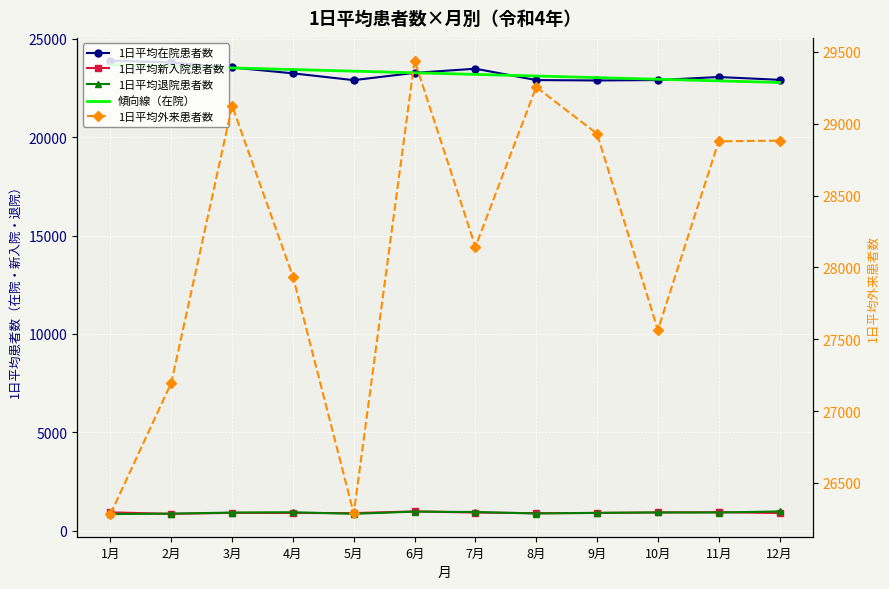

Reading left to right, extract all data points from this chart.

1日平均在院患者数: 23900.4	23804.4	23549.2	23250.8	22904.2	23275.3	23485.6	22908.3	22888.6	22908.7	23064.1	22920.0
1日平均新入院患者数: 928.1	851.5	902.4	895.9	889.7	977.1	917.4	886.0	897.2	923.1	937.4	892.8
1日平均退院患者数: 842.0	863.0	917.4	933.6	854.0	966.2	946.7	869.5	902.9	924.2	920.0	975.2
傾向線（在院）: 23690.6	23608.4	23526.1	23443.9	23361.6	23279.4	23197.2	23114.9	23032.7	22950.5	22868.2	22786.0
1日平均外来患者数: 26283.8	27197.8	29124.8	27936.7	26287.7	29440.3	28143.9	29255.7	28931.1	27565.2	28878.1	28883.1